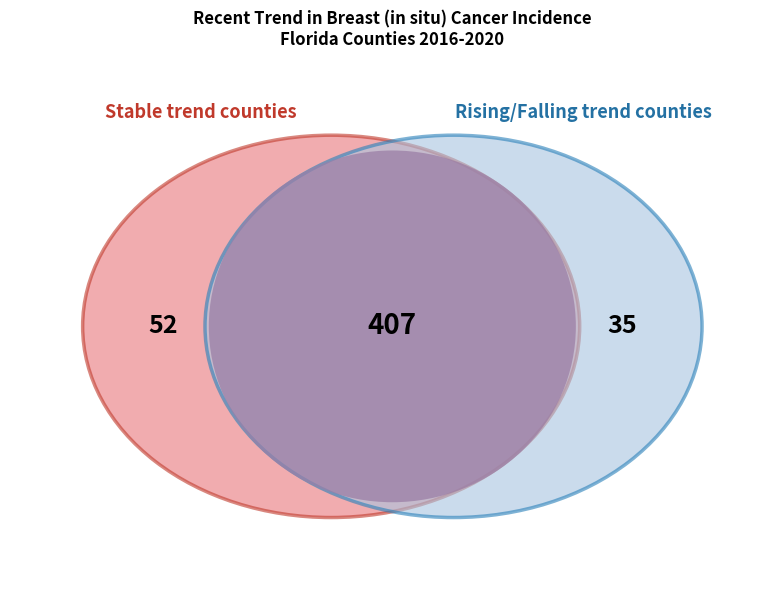

To the nearest percent, what is the combined percentage of rising and stable?

80%